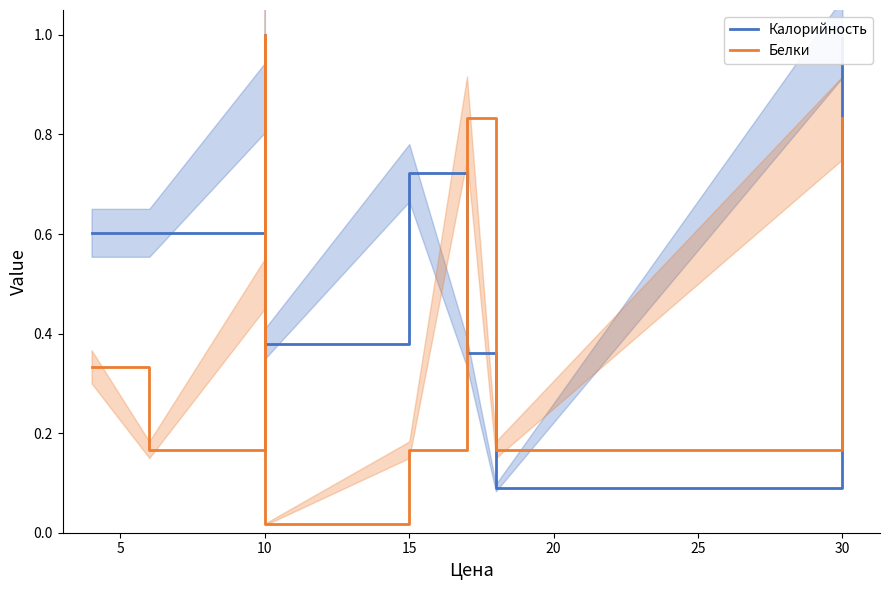

Reading left to right, list all the values displayed in this chart.

Калорийность: 0.6	0.6	0.9	1.0	0.9	0.4	0.7	0.4	0.1	1.0
Белки: 0.3	0.2	0.5	0.5	1.0	0.0	0.2	0.8	0.2	0.8